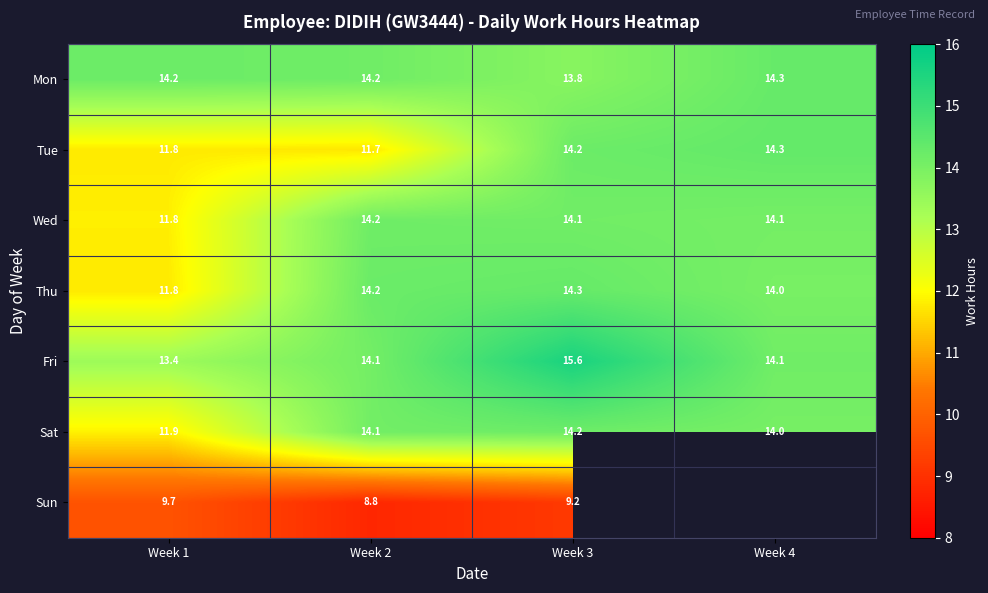

Which series changed the most between Week 1 and Week 3?

Thu